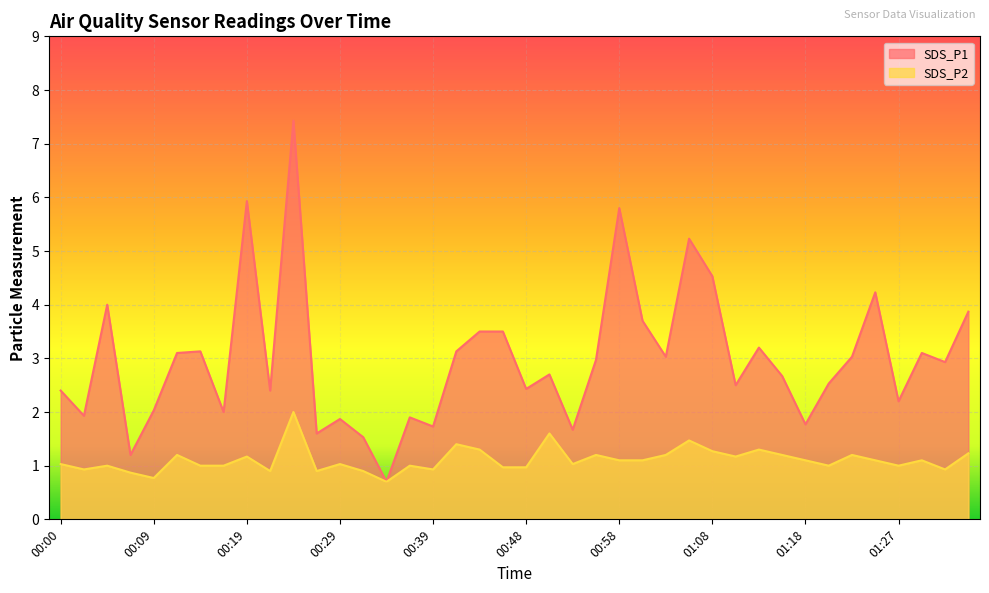

Rank the categories by SDS_P2 value from lowest to highest.

00:34, 00:09, 00:07, 00:22, 00:26, 00:31, 00:02, 00:39, 01:32, 00:46, 00:48, 00:05, 00:14, 00:17, 00:36, 01:20, 01:27, 00:00, 00:29, 00:53, 00:58, 01:01, 01:18, 01:25, 01:30, 00:19, 01:10, 00:12, 00:56, 01:03, 01:15, 01:22, 01:35, 01:08, 00:43, 01:13, 00:41, 01:05, 00:51, 00:24